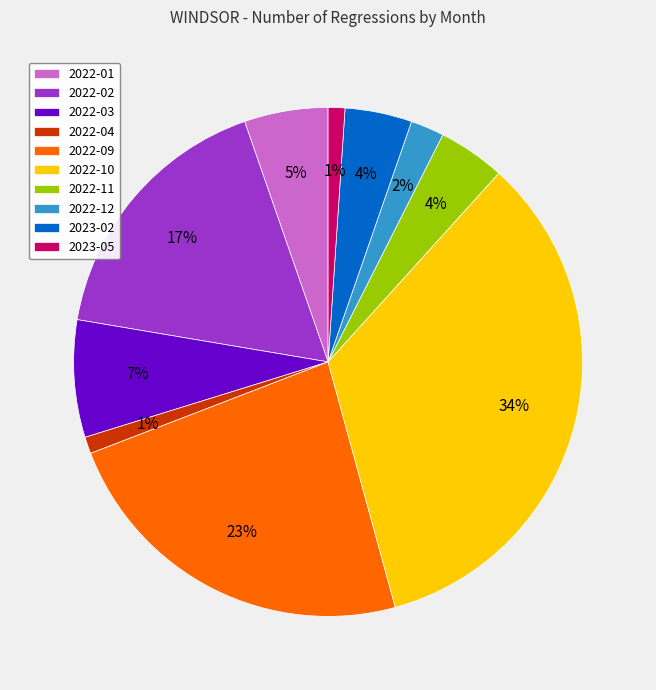

What is the ratio of the value at 2022-01 to the value at 2022-04?

5.0